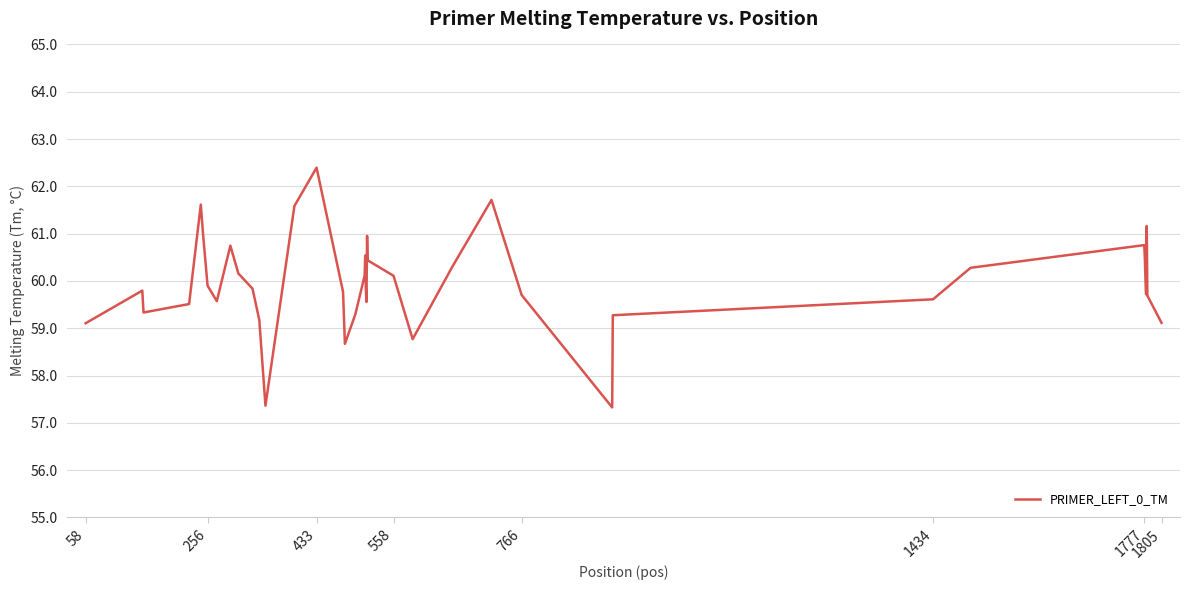

What is the minimum value shown in the chart?

57.3